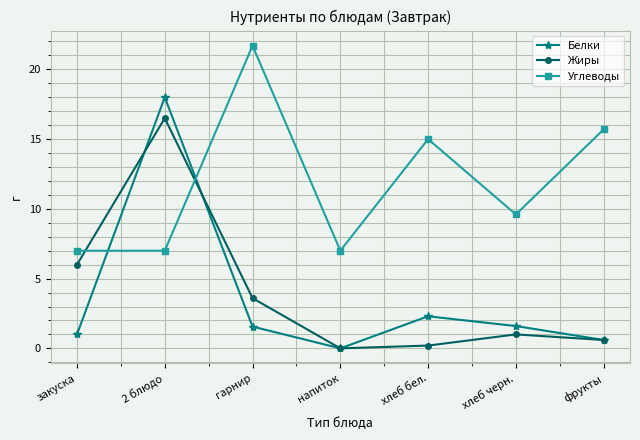

Which series has the largest range (max minus min)?

Белки